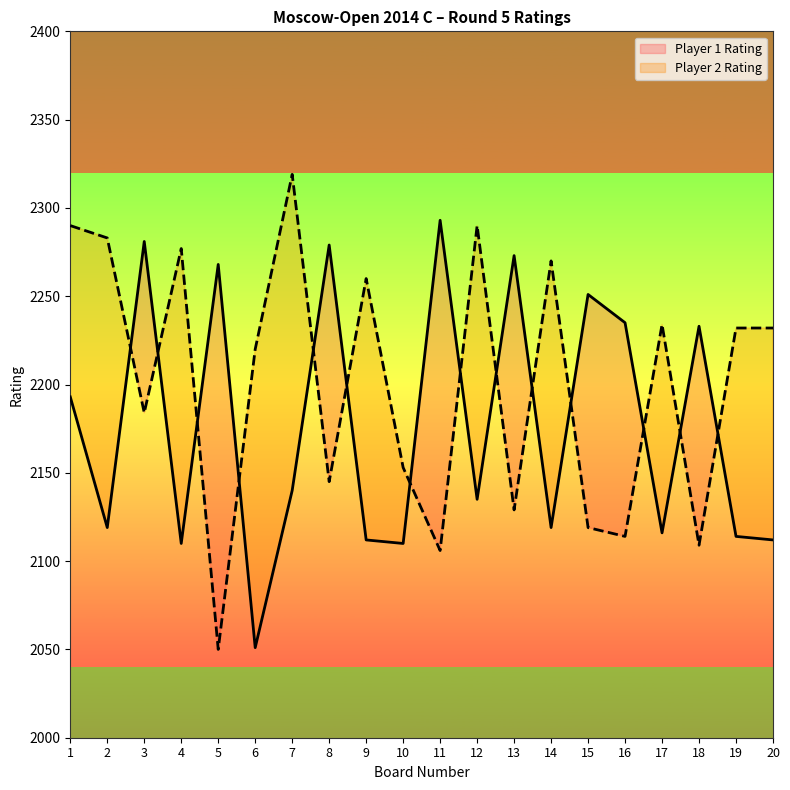

What is the value of the Player 1 Rating point at the 14th from the left?

2119